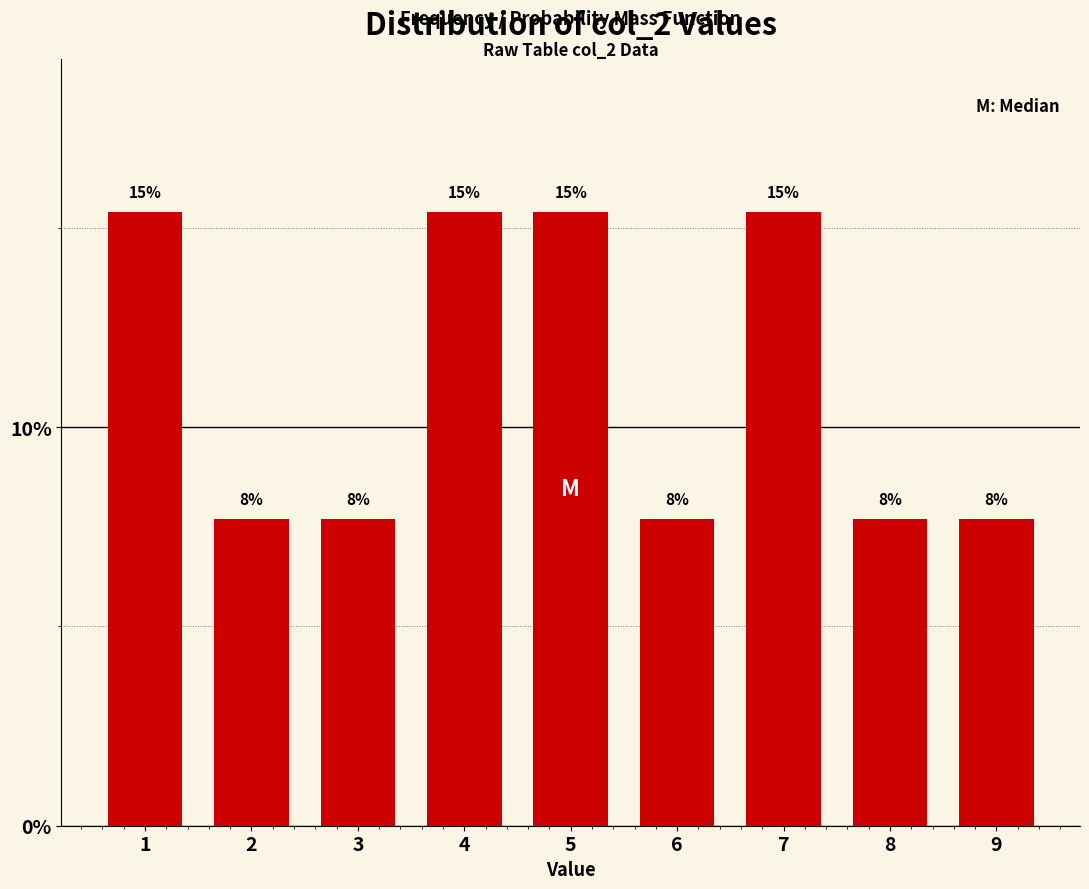

Are the bars horizontal?

No